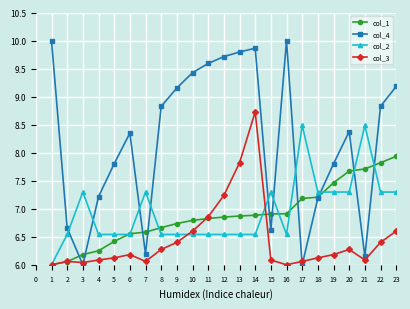

What is the highest value of the col_1 series?

10.0